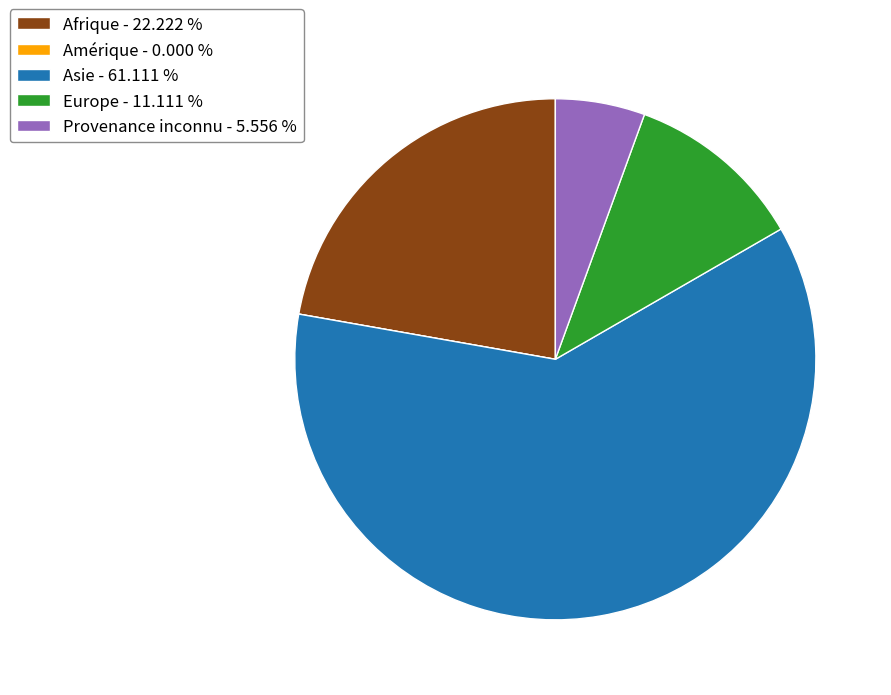

Approximately how many times larger is the value at Provenance inconnu - 5.556 % compared to Europe - 11.111 %?

0.5